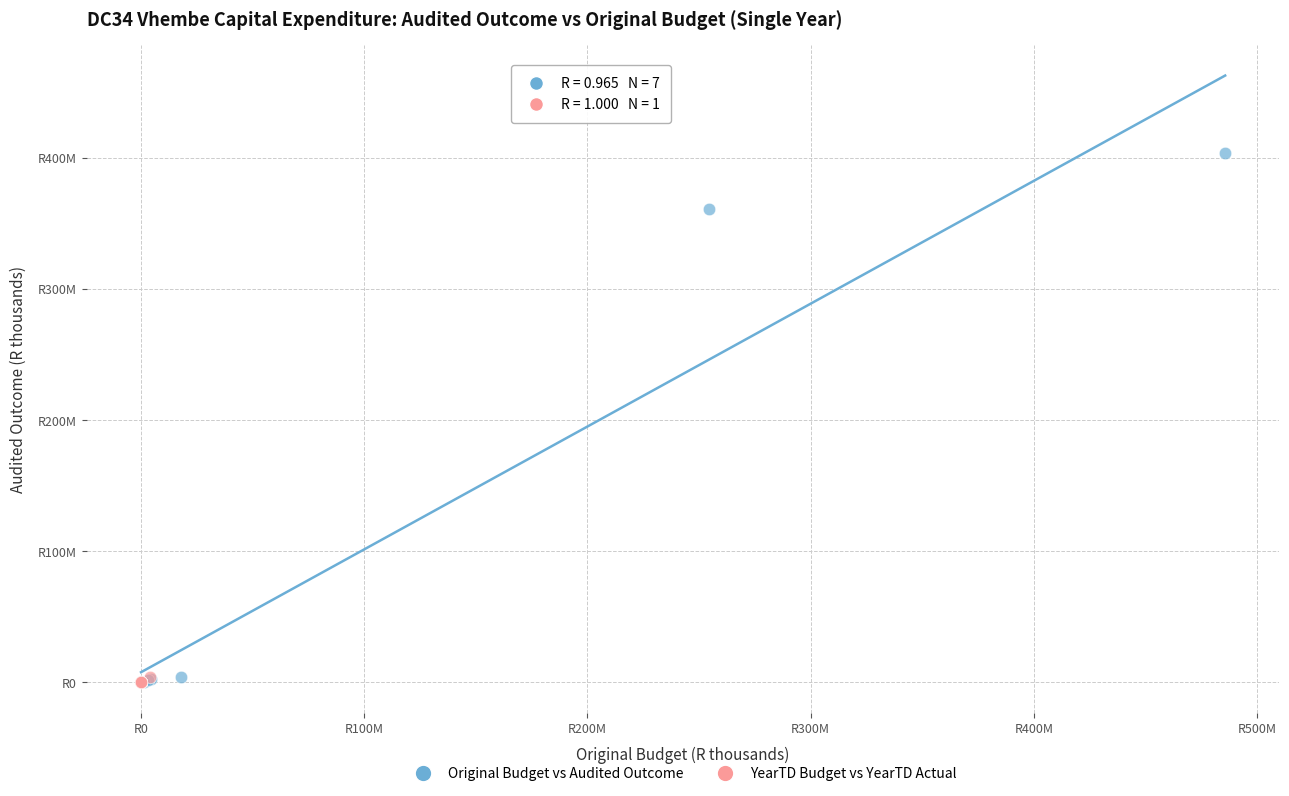

Which series has the largest Y range (max minus min)?

Original Budget vs Audited Outcome